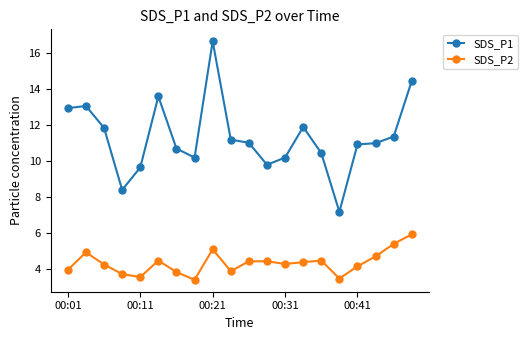

Which series has the largest total across all categories?

SDS_P1